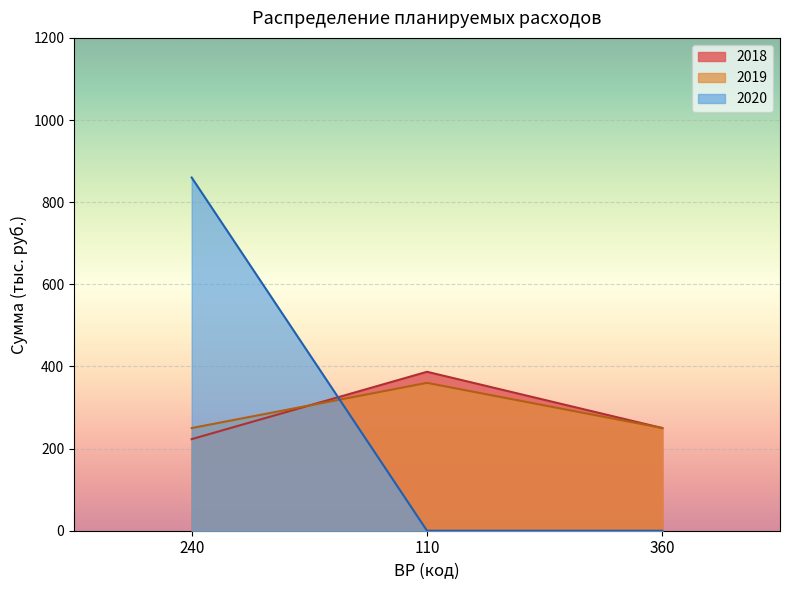

Does the chart display data point markers on the line(s)?

No